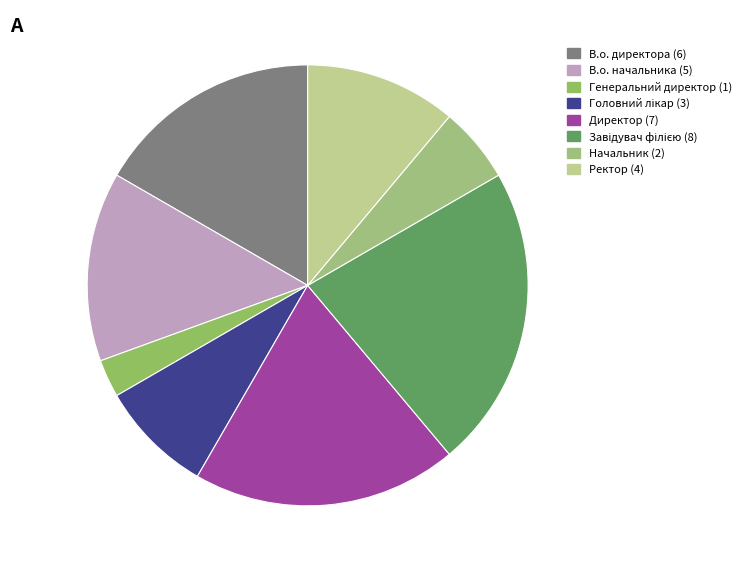

The Начальник slice represents 6% of the pie. True or false?

True